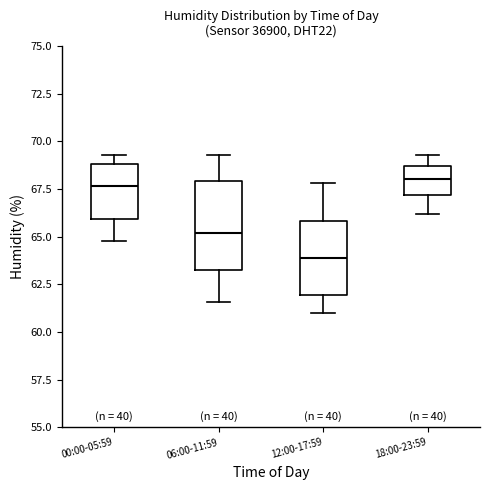

Reading left to right, read every box against the y-axis: the position of its median line, the range the box covers, and the ends of its whiskers. The values are not printed on the chart, so give them approximately, as read against the axis.

00:00-05:59: median 67.5, box 66.0 to 69.0, whiskers 65.0 to 69.5
06:00-11:59: median 65.0, box 63.5 to 68.0, whiskers 61.5 to 69.5
12:00-17:59: median 64.0, box 62.0 to 66.0, whiskers 61.0 to 68.0
18:00-23:59: median 68.0, box 67.0 to 68.5, whiskers 66.0 to 69.5